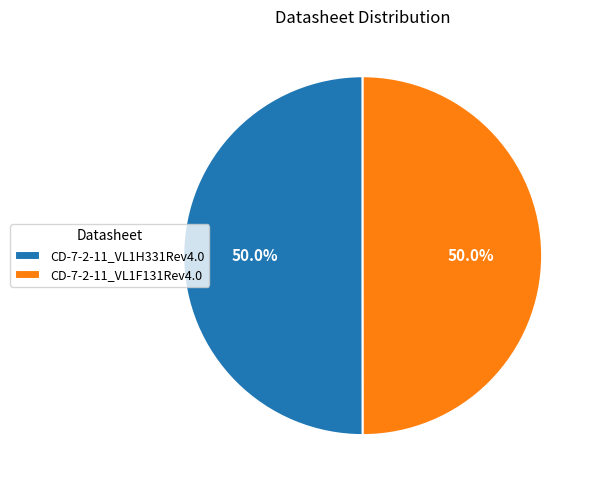

What percentage is the CD-7-2-11_VL1H331Rev4.0 slice, to the nearest percent?

50%